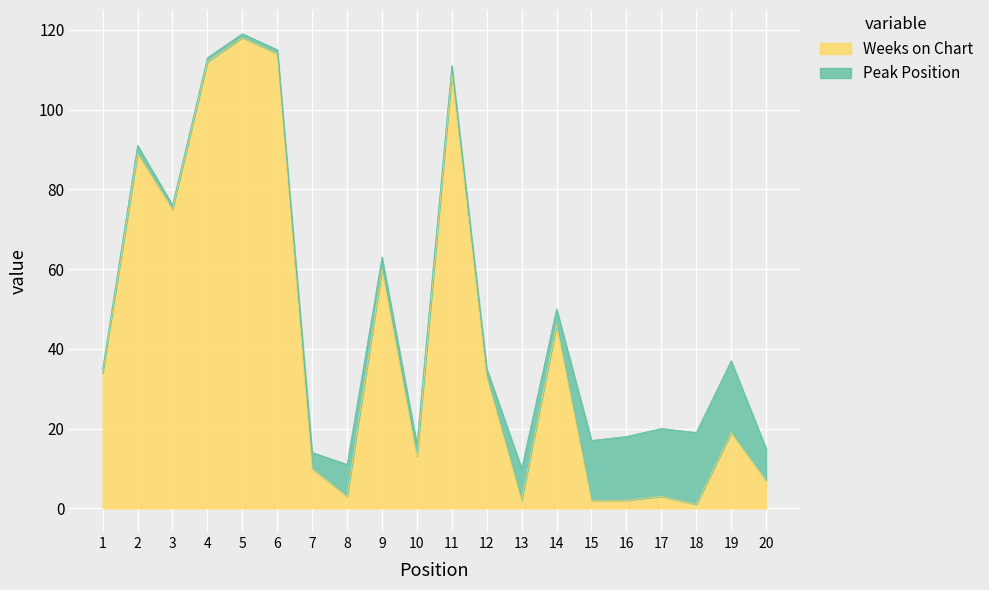

The value of Weeks on Chart at 10 is 13. True or false?

True